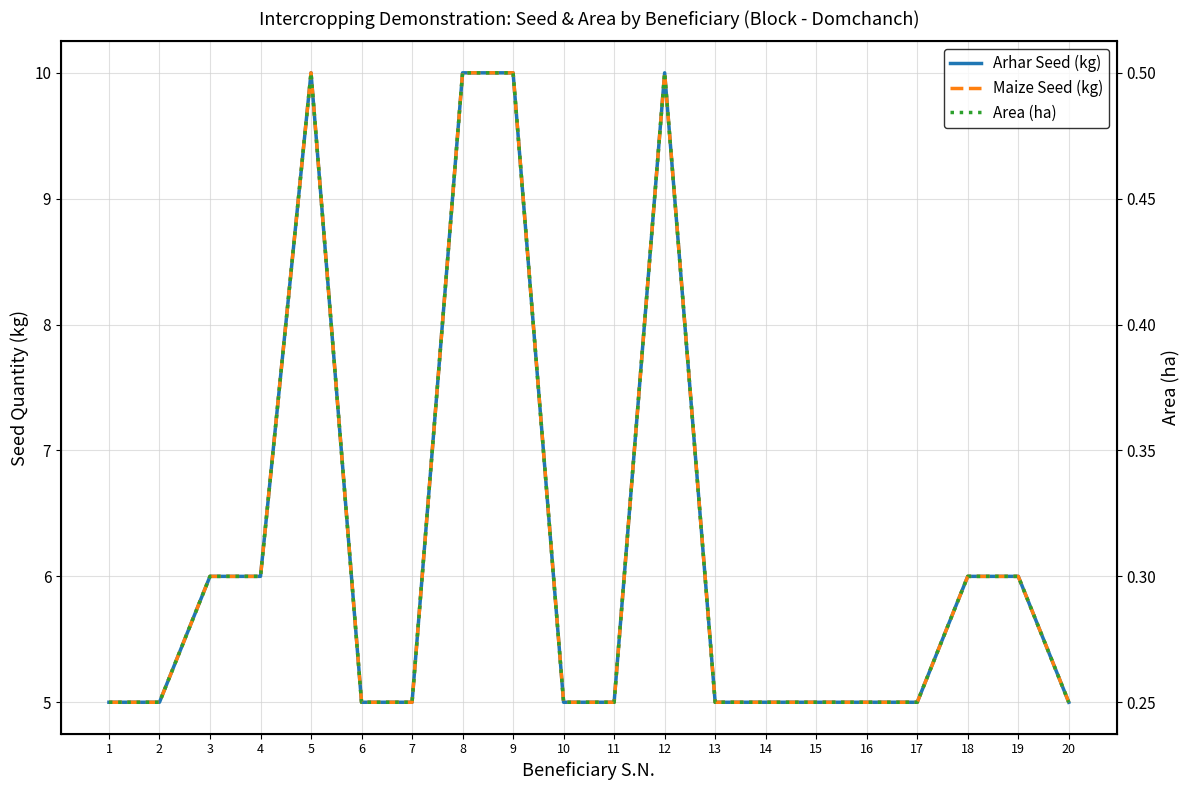

Reading left to right, what are all the values shown in this chart?

Arhar Seed (kg): 1=5.0	2=5.0	3=6.0	4=6.0	5=10.0	6=5.0	7=5.0	8=10.0	9=10.0	10=5.0	11=5.0	12=10.0	13=5.0	14=5.0	15=5.0	16=5.0	17=5.0	18=6.0	19=6.0	20=5.0
Maize Seed (kg): 1=5.0	2=5.0	3=6.0	4=6.0	5=10.0	6=5.0	7=5.0	8=10.0	9=10.0	10=5.0	11=5.0	12=10.0	13=5.0	14=5.0	15=5.0	16=5.0	17=5.0	18=6.0	19=6.0	20=5.0
Area (ha): 1=0.2	2=0.2	3=0.3	4=0.3	5=0.5	6=0.2	7=0.2	8=0.5	9=0.5	10=0.2	11=0.2	12=0.5	13=0.2	14=0.2	15=0.2	16=0.2	17=0.2	18=0.3	19=0.3	20=0.2